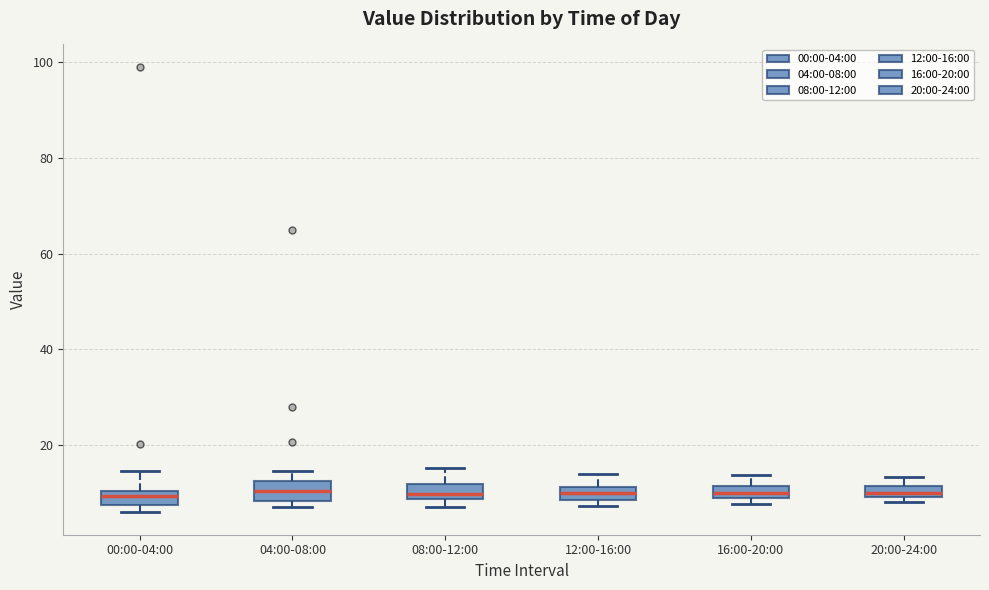

Where does the median line of the box for 12:00-16:00 sit on the y-axis? The values are not printed on the chart, so give them approximately, as read against the axis.

10